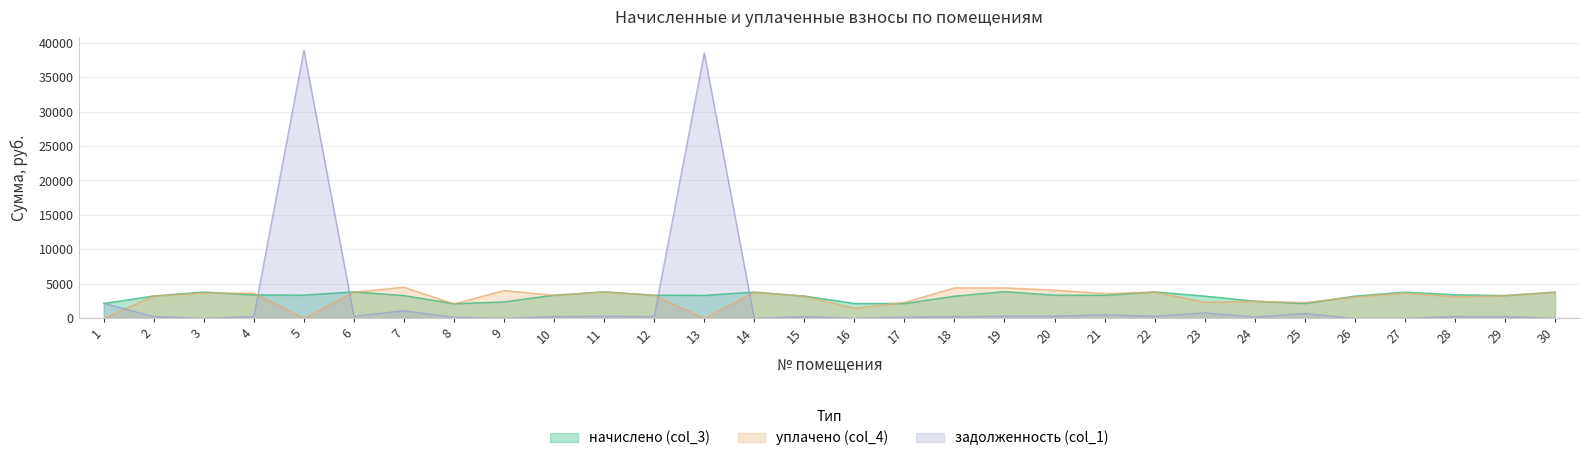

Count the number of categories in the chart.

30